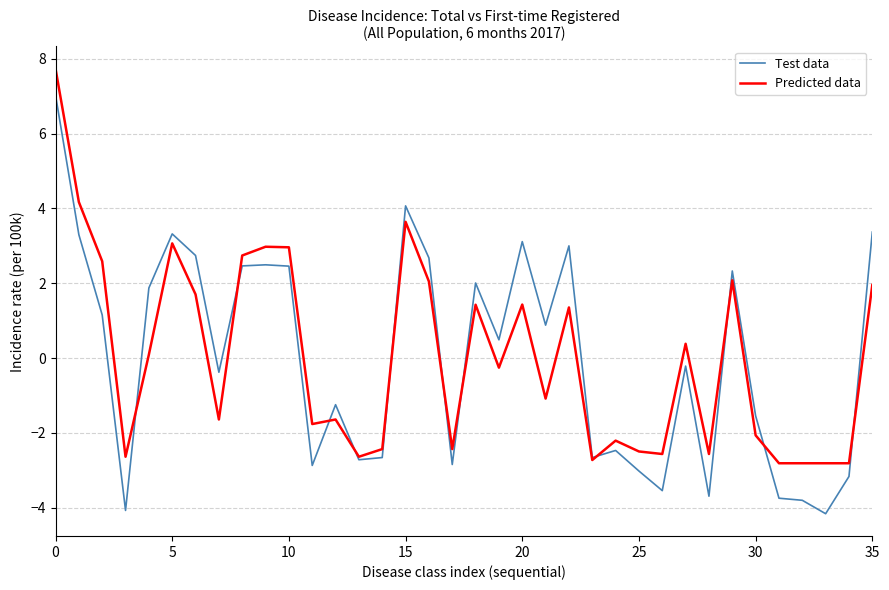

What is the maximum value shown in the chart?

7.7